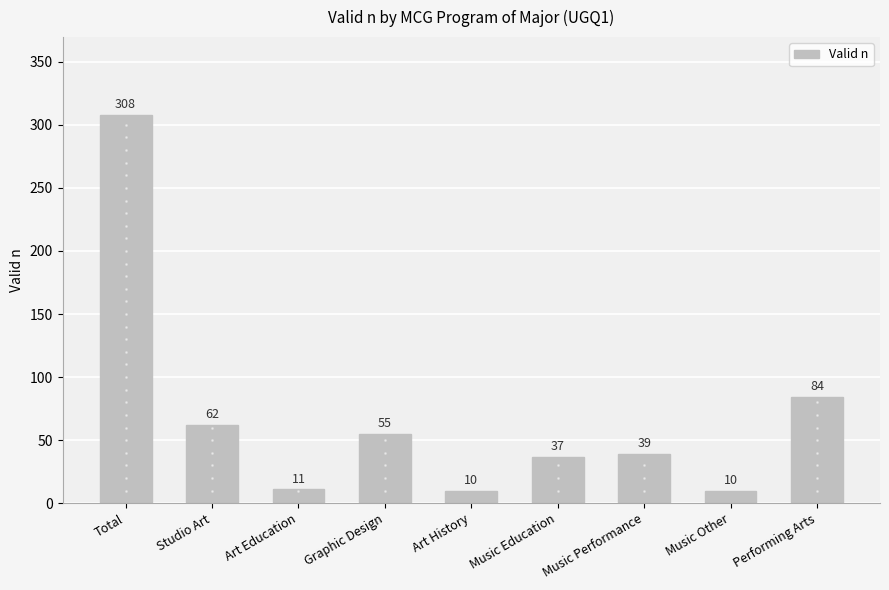

What is the label of the 2nd bar from the right?

Music Other